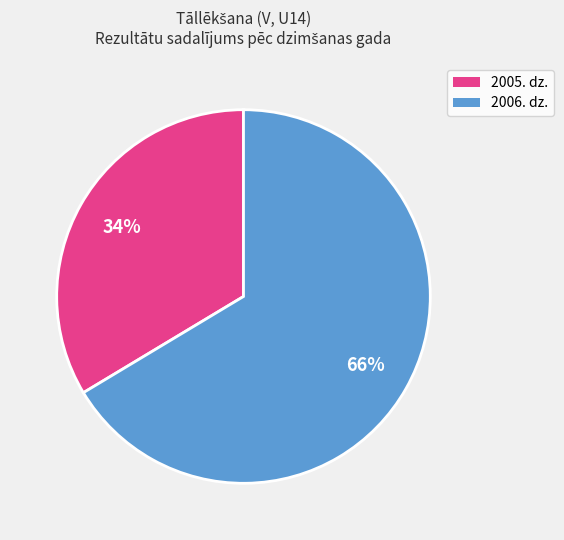

Is there a majority slice in this chart?

Yes